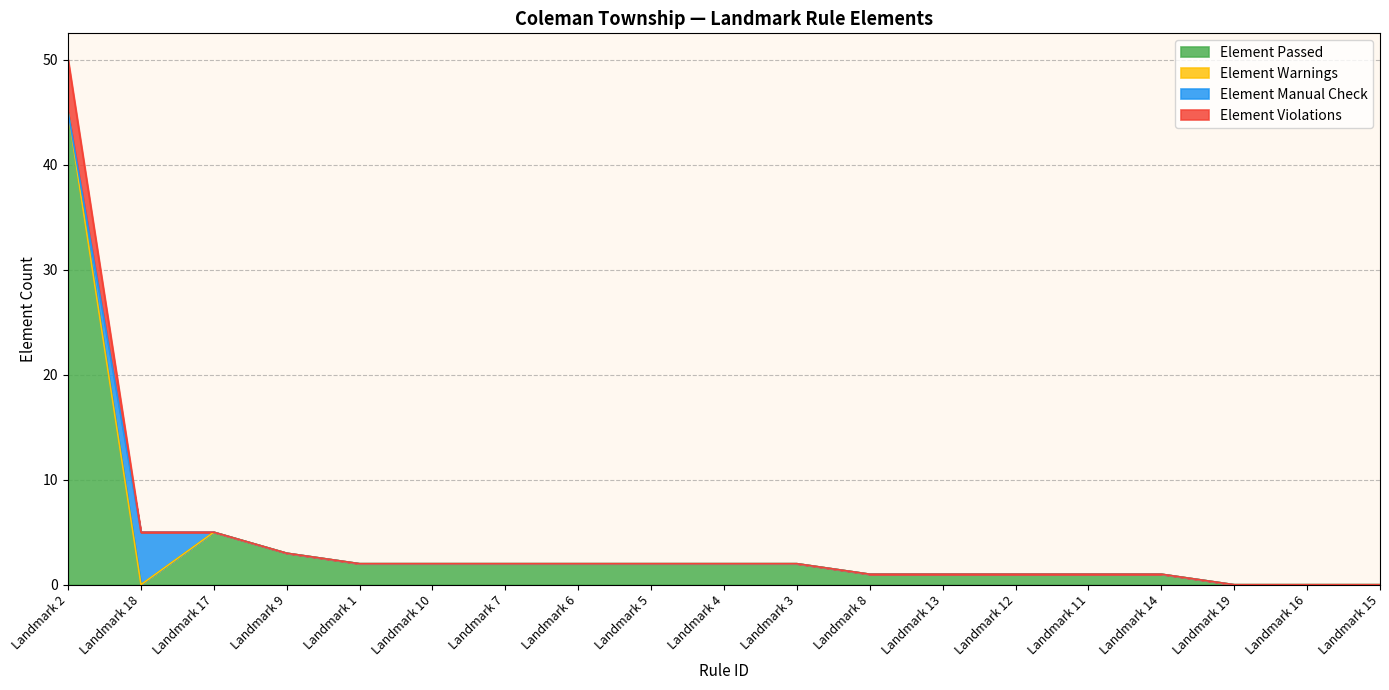

How many lines are shown in the chart?

4